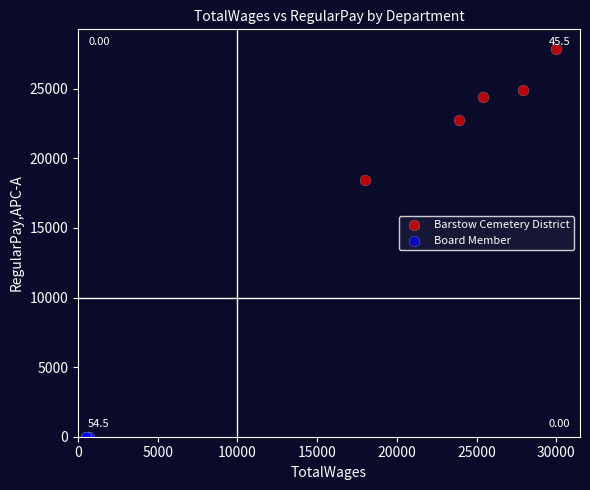

Which series has the widest spread of Y values?

Barstow Cemetery District